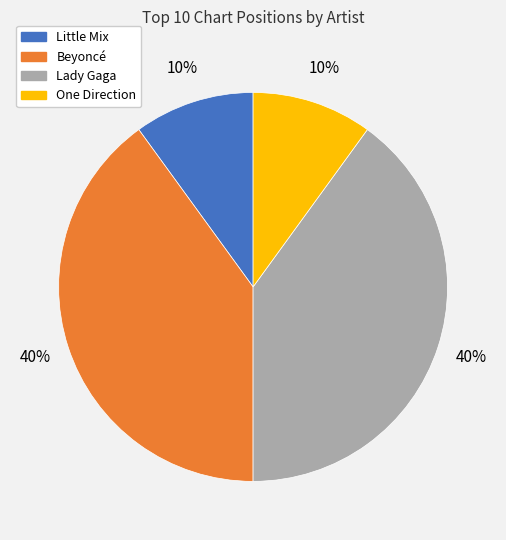

To the nearest percent, what is the difference between the largest and smallest slice percentages?

30%